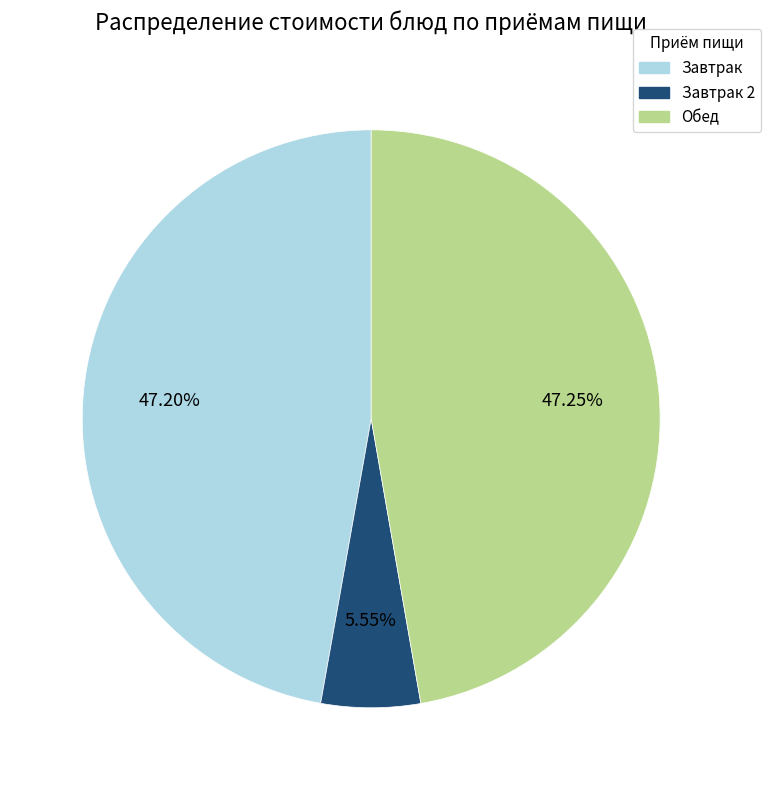

Is there any slice that represents more than half of the pie?

No